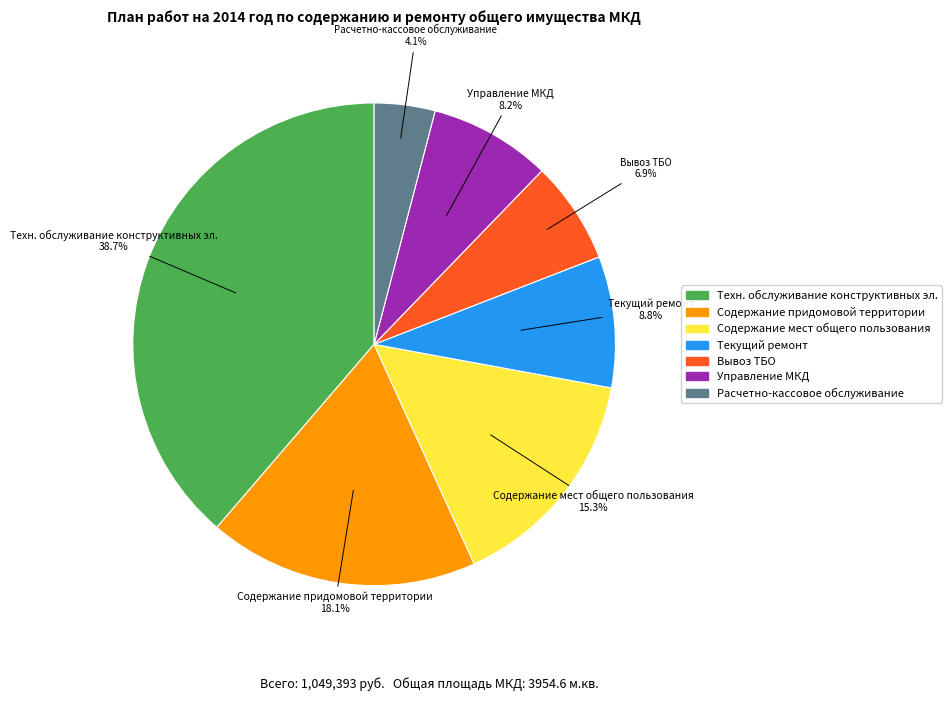

To the nearest percent, what is the difference between the largest and smallest slice percentages?

35%